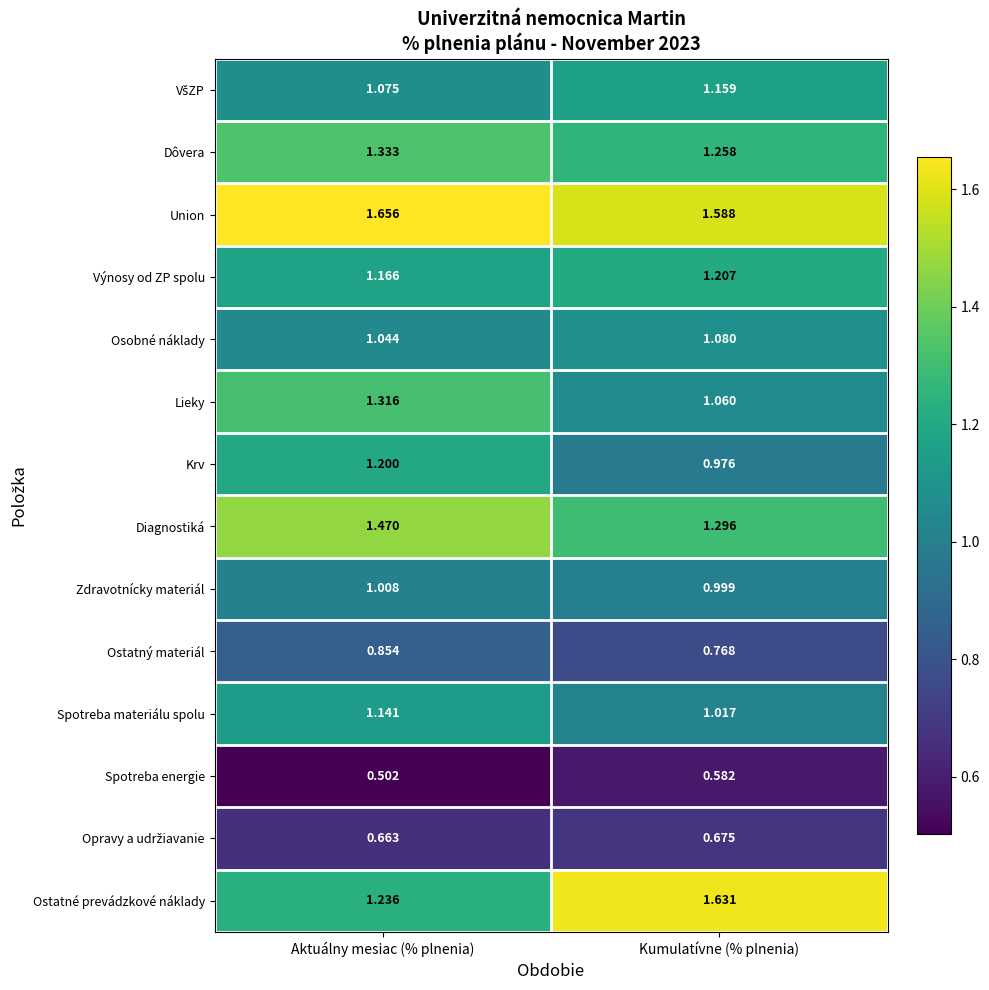

Rank the categories by Ostatný materiál value from lowest to highest.

Kumulatívne (% plnenia), Aktuálny mesiac (% plnenia)